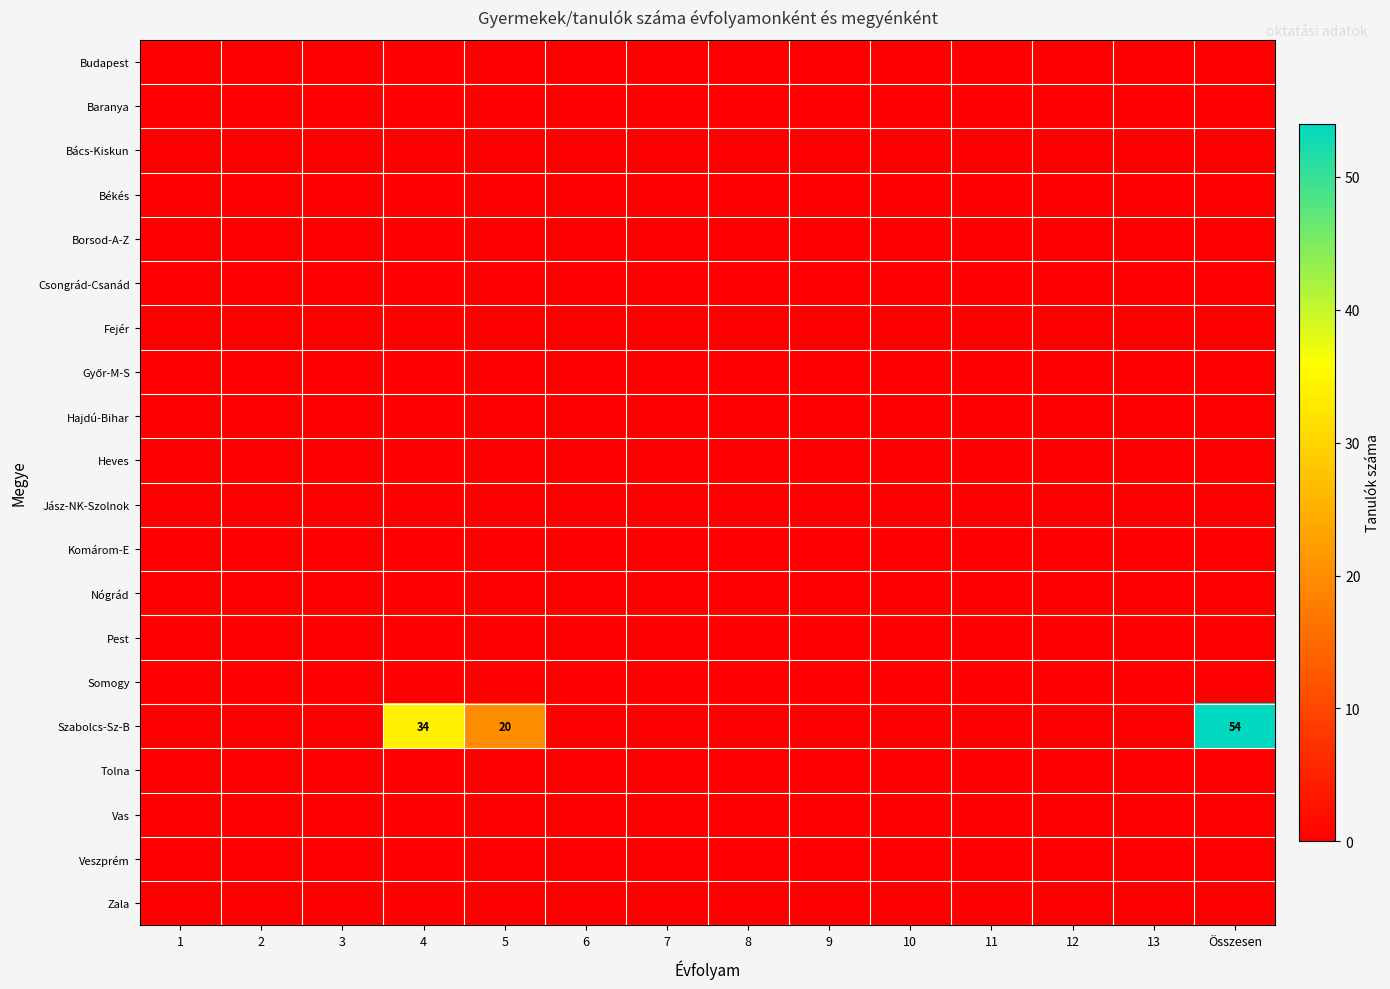

Rank the series at 6 from highest to lowest value.

Budapest, Baranya, Bács-Kiskun, Békés, Borsod-A-Z, Csongrád-Csanád, Fejér, Győr-M-S, Hajdú-Bihar, Heves, Jász-NK-Szolnok, Komárom-E, Nógrád, Pest, Somogy, Szabolcs-Sz-B, Tolna, Vas, Veszprém, Zala